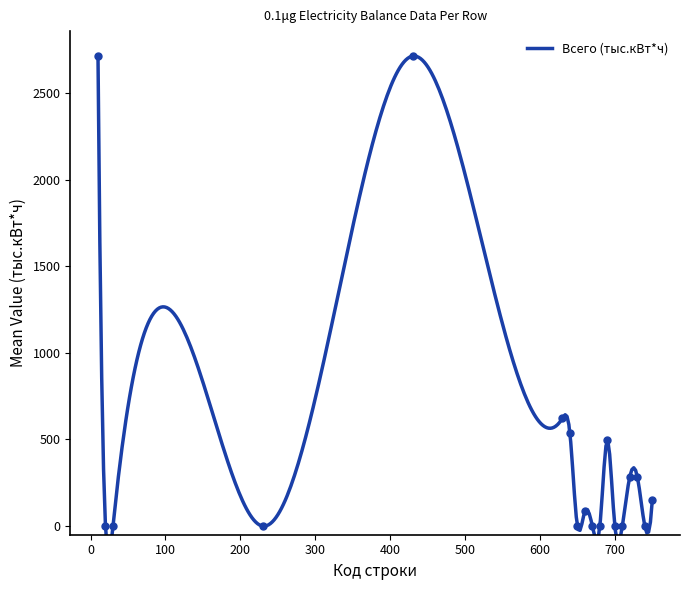

Between 660 and 20, which is larger?

660